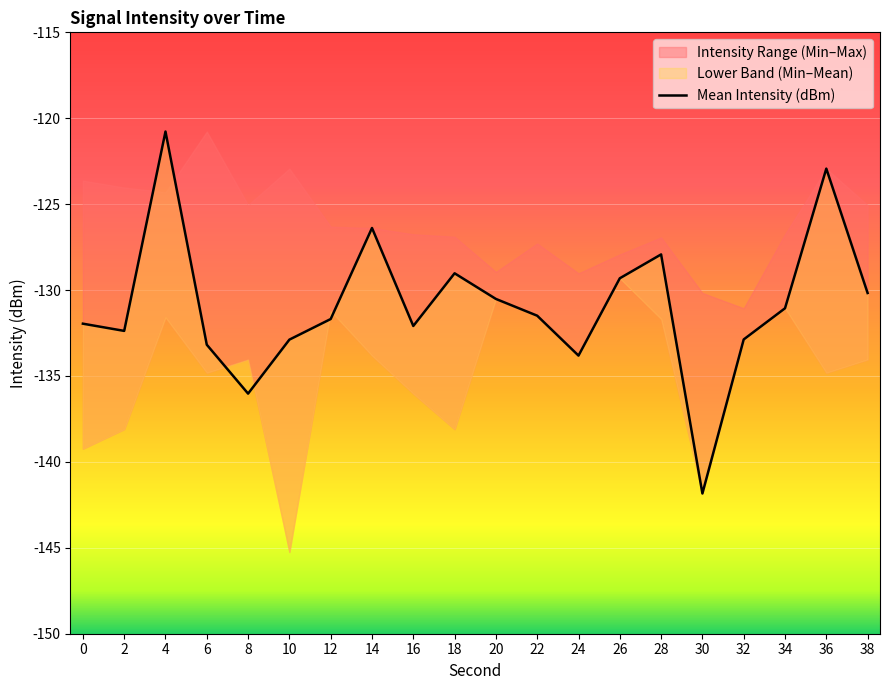

What is the change in value from 2 to 14?

+6.0